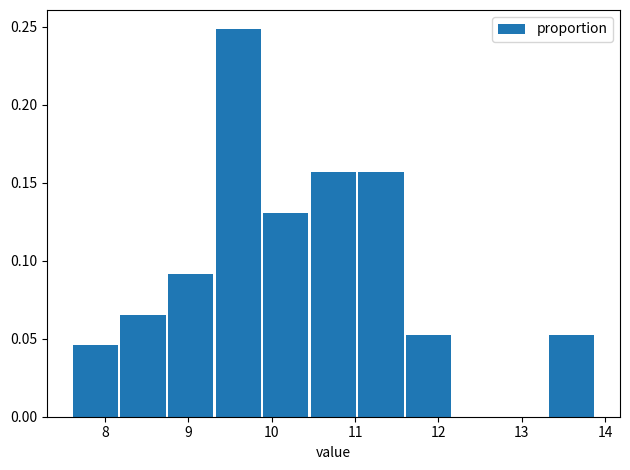

Which range on the x-axis has the tallest bar?

9.3 to 9.9